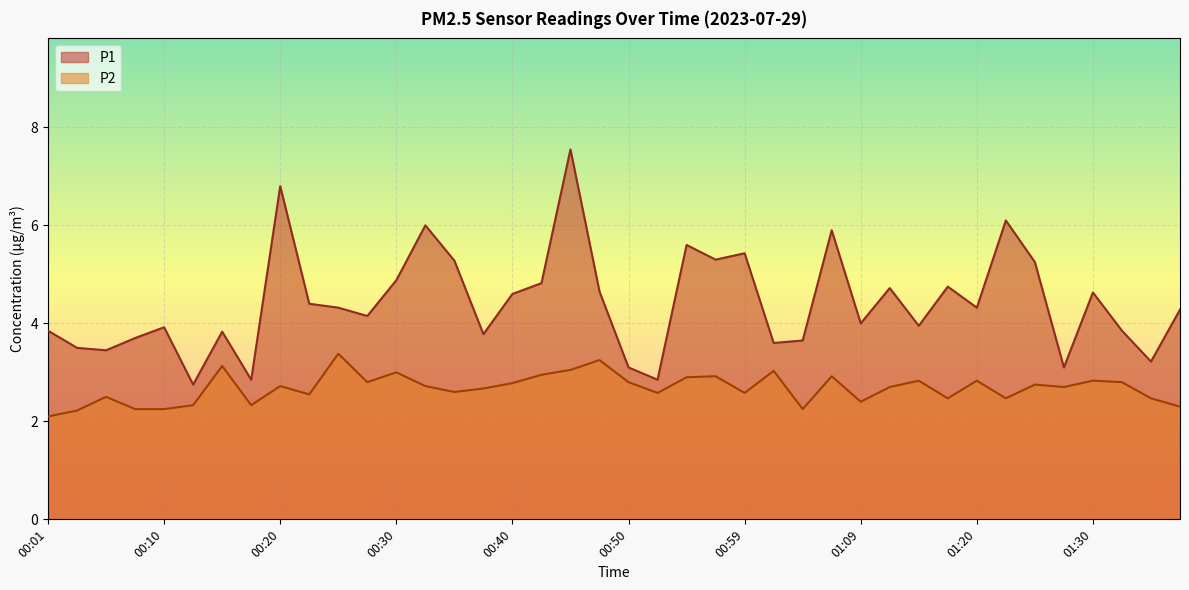

True or false: P2 and P1 cross at least once.

False